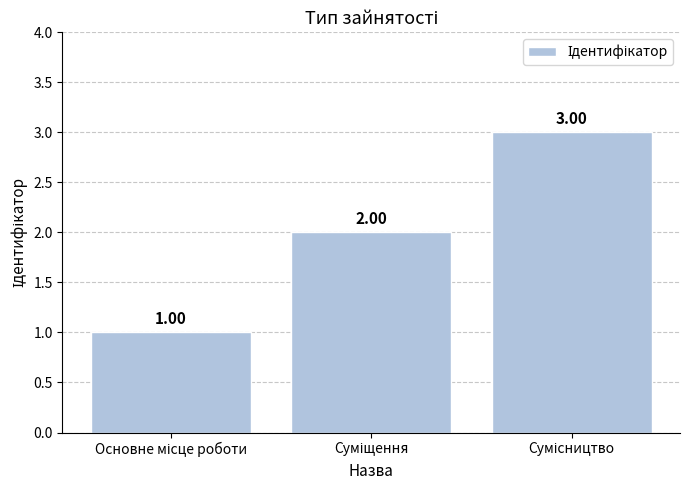

Does the chart contain stacked bars?

No